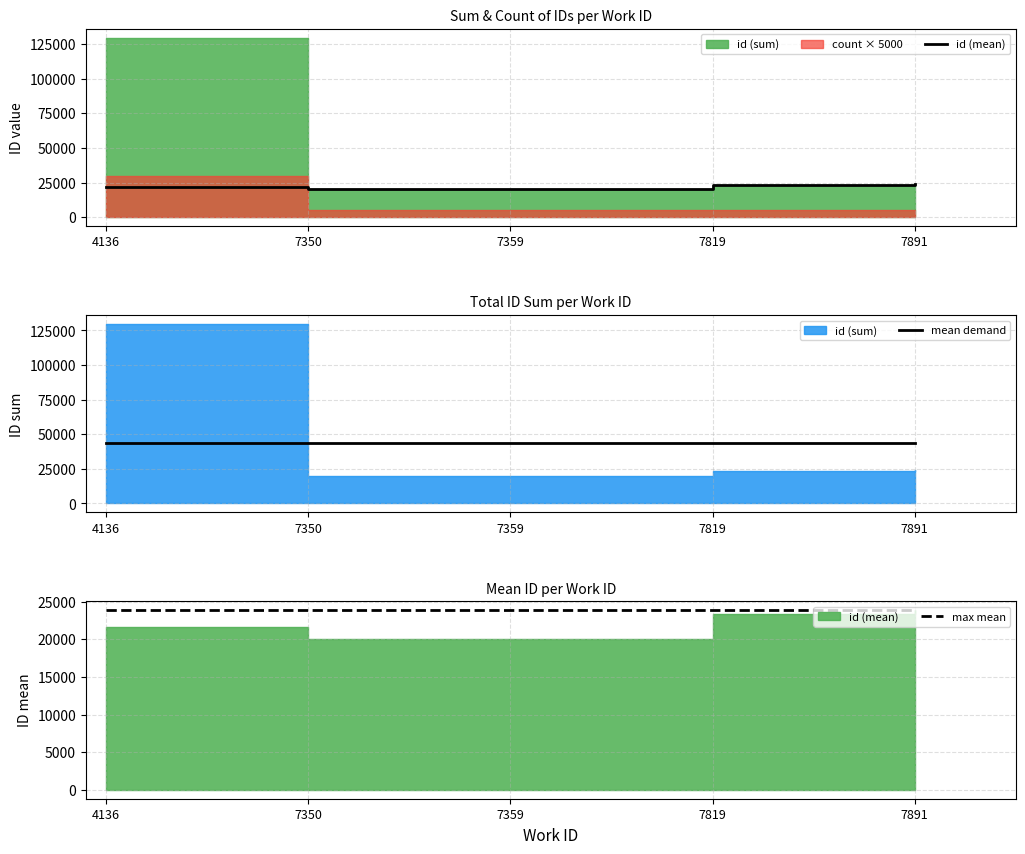

Which has a higher value, 4136 or 7350?

4136